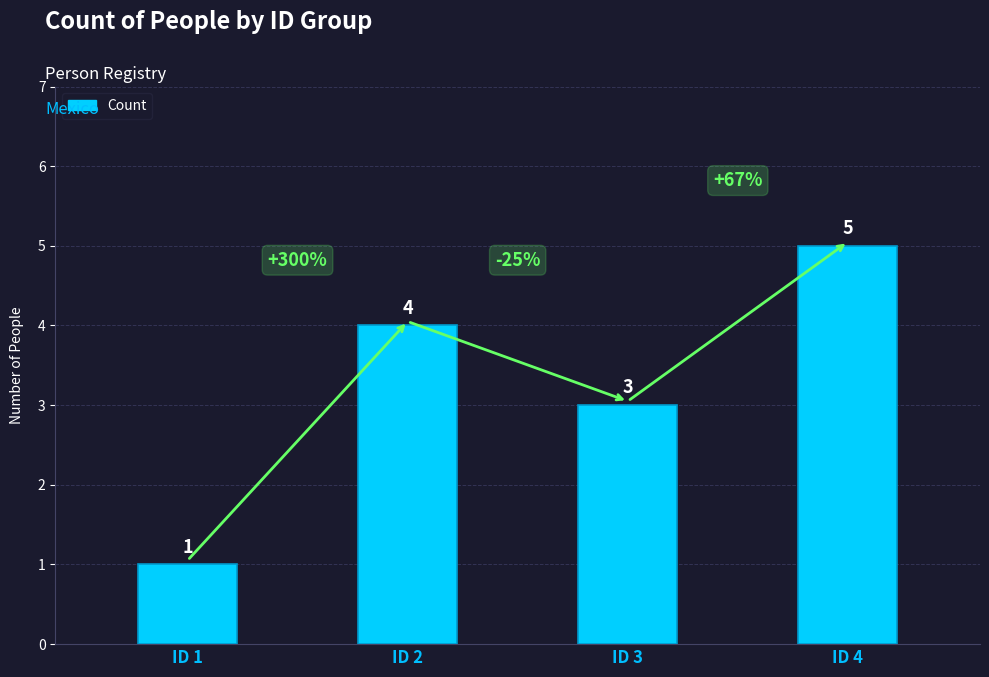

How many values are between 3 and 5?

3